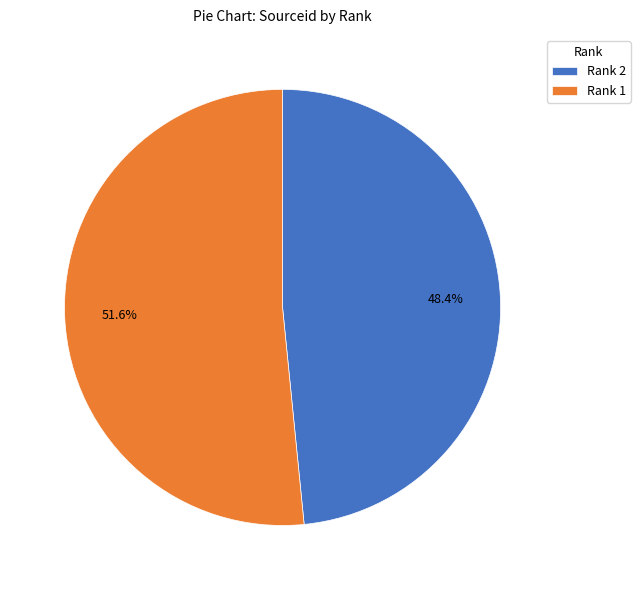

Which category has the smallest portion of the pie?

Rank 2